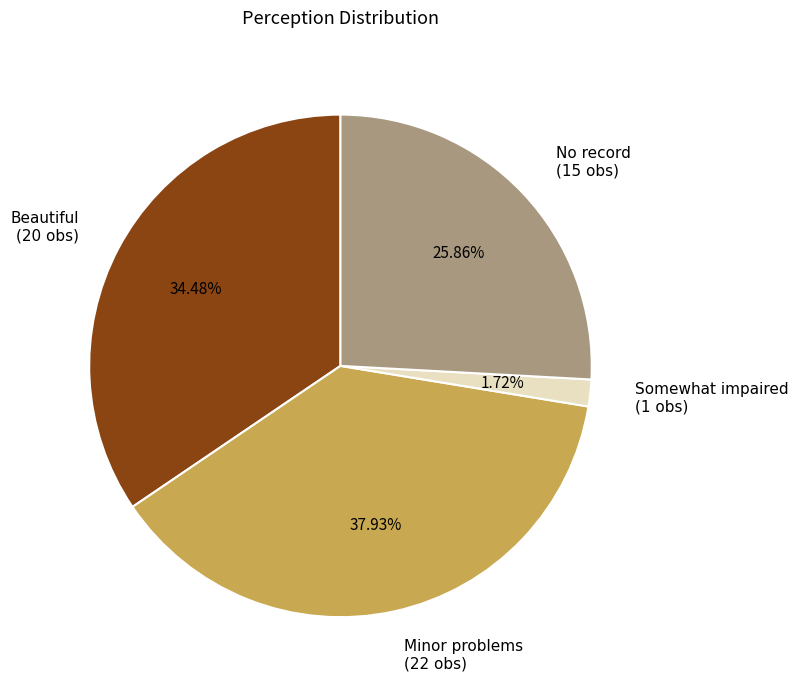

Which category has the smallest portion of the pie?

Somewhat impaired (1 obs)